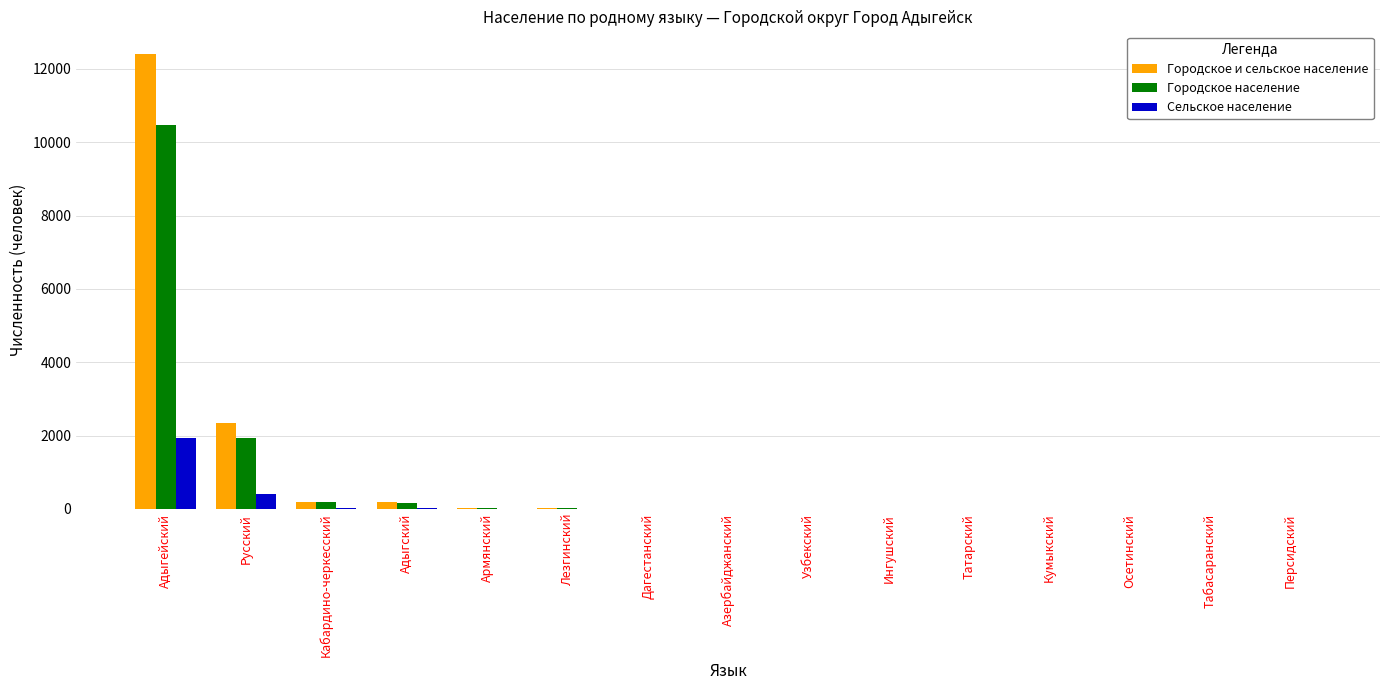

Is it true that Сельское население equals -870 at Дагестанский?

False